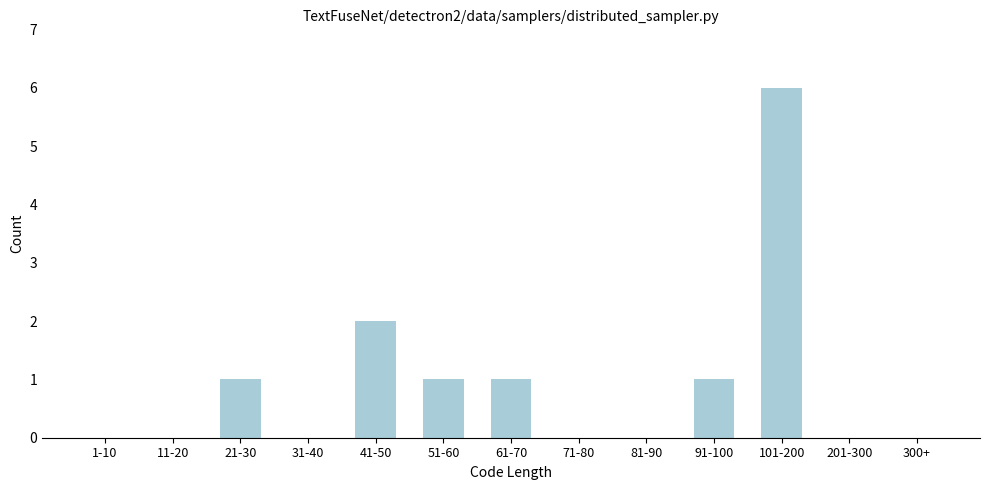

Reading right to left, what are all the values shown in this chart?

300+=0	201-300=0	101-200=6	91-100=1	81-90=0	71-80=0	61-70=1	51-60=1	41-50=2	31-40=0	21-30=1	11-20=0	1-10=0